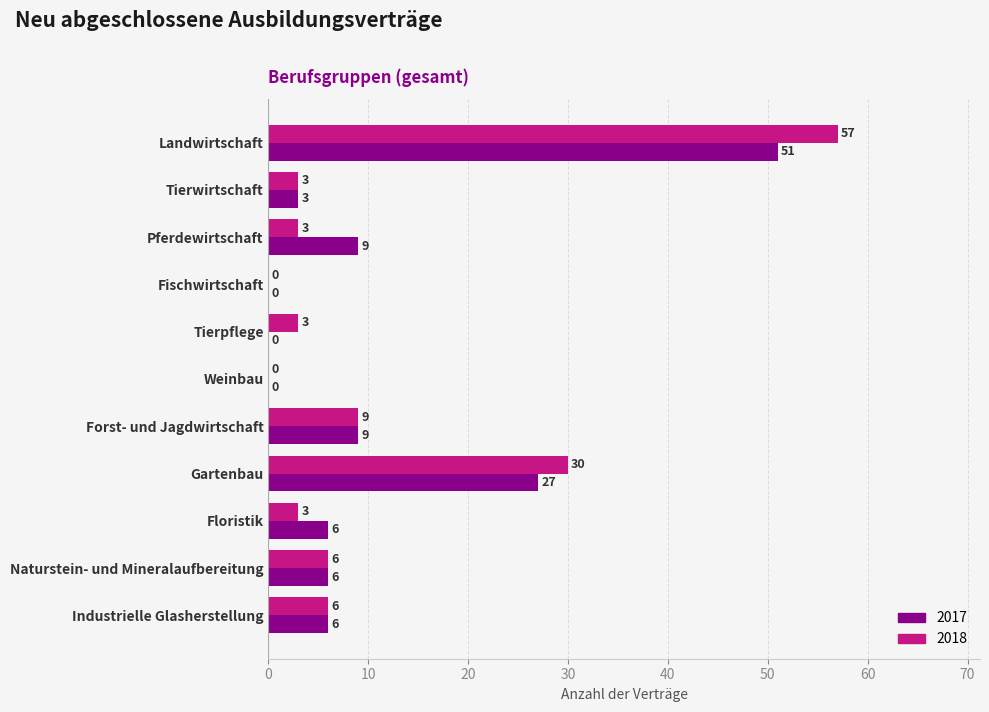

At which category is the sum across all series the highest?

Landwirtschaft